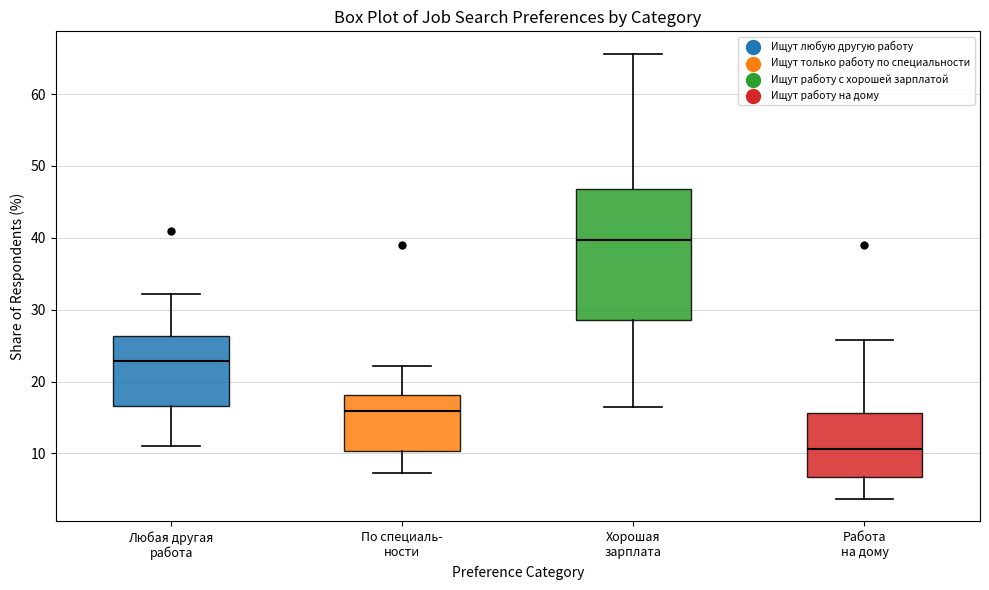

Where does the lower whisker of the box for Работа на дому end on the y-axis? The values are not printed on the chart, so give them approximately, as read against the axis.

4